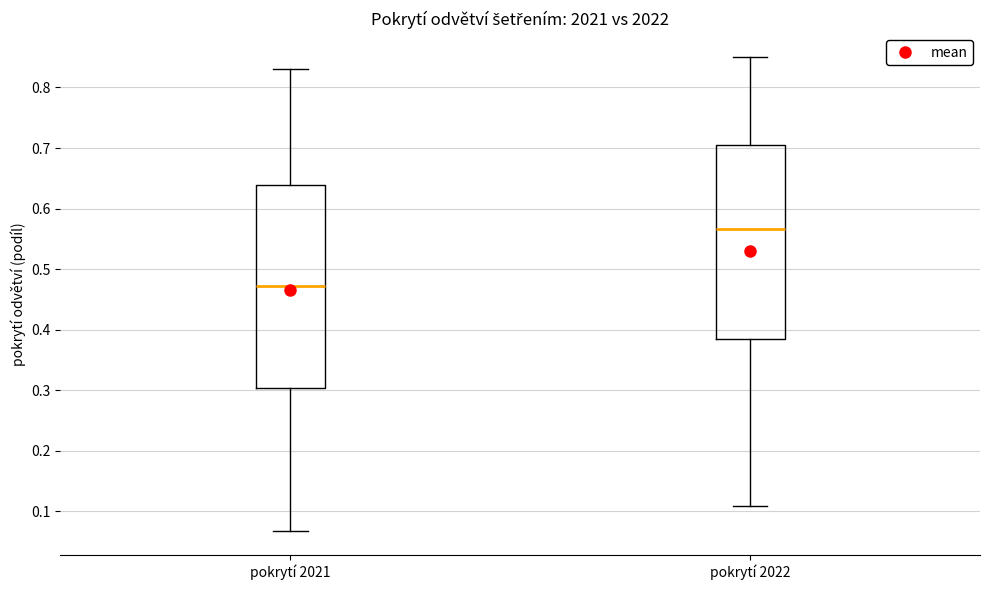

Where does the lower whisker of the box for pokrytí 2022 end on the y-axis? The values are not printed on the chart, so give them approximately, as read against the axis.

0.11